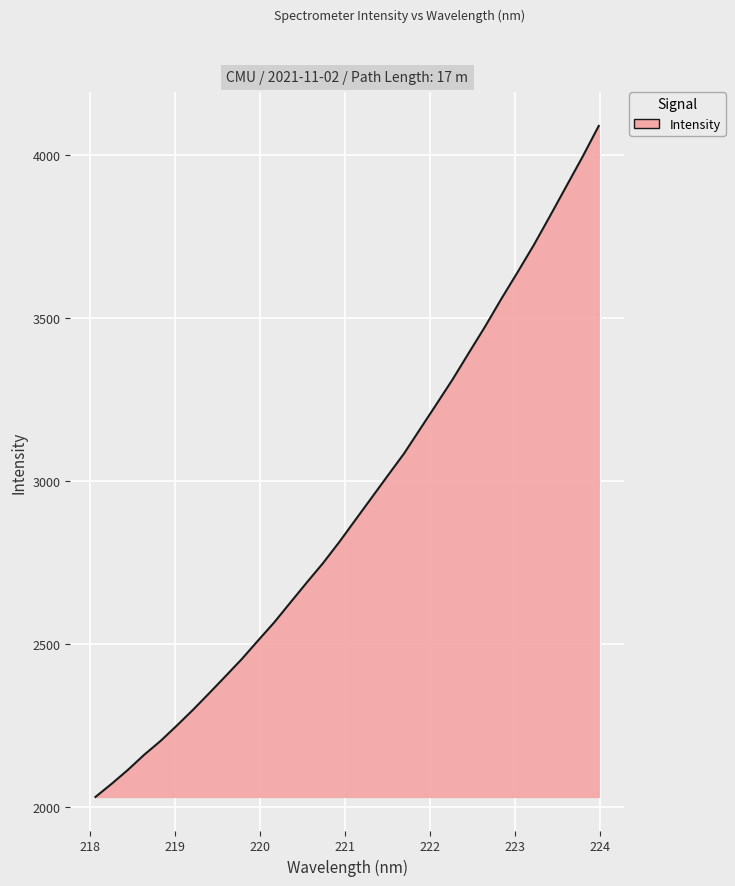

What is the minimum value shown in the chart?

2030.1